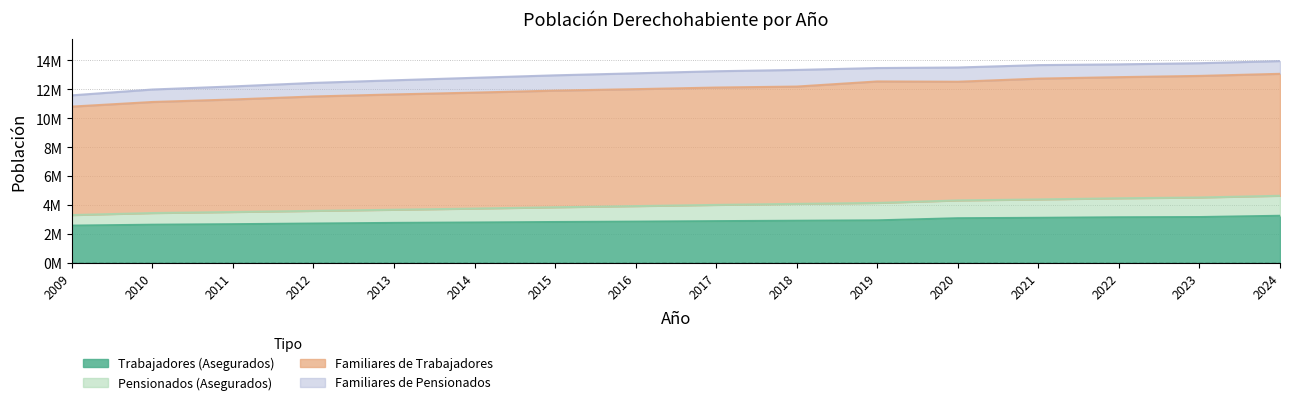

Does the chart have visible grid lines?

Yes